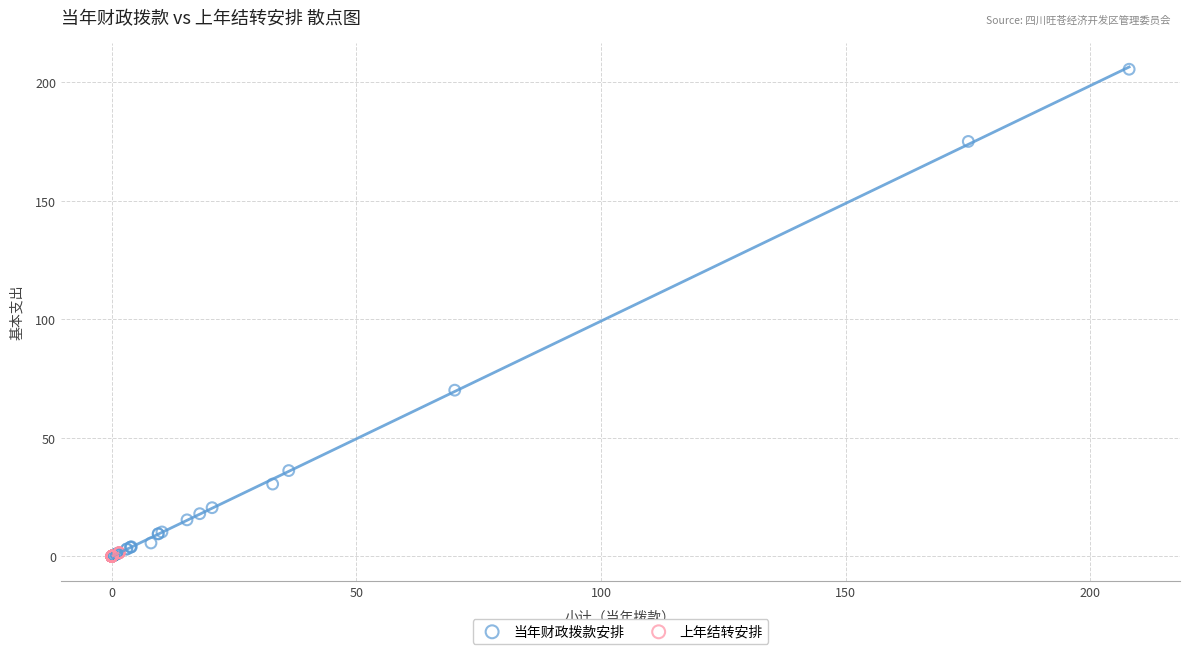

Which series contains the highest Y value?

当年财政拨款安排